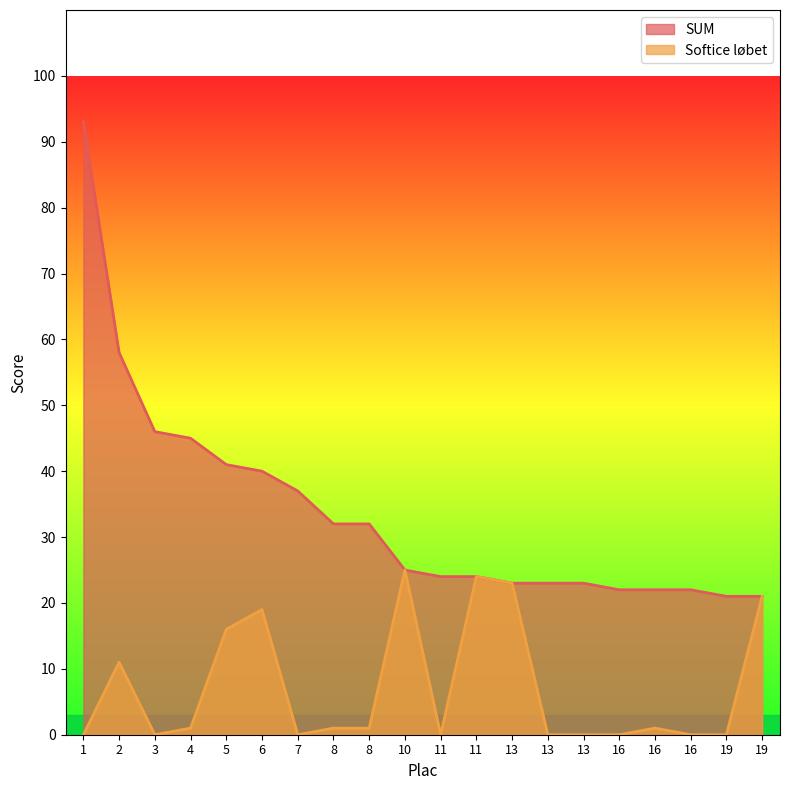

True or false: Softice løbet has more than 1 points higher than both neighbors.

True